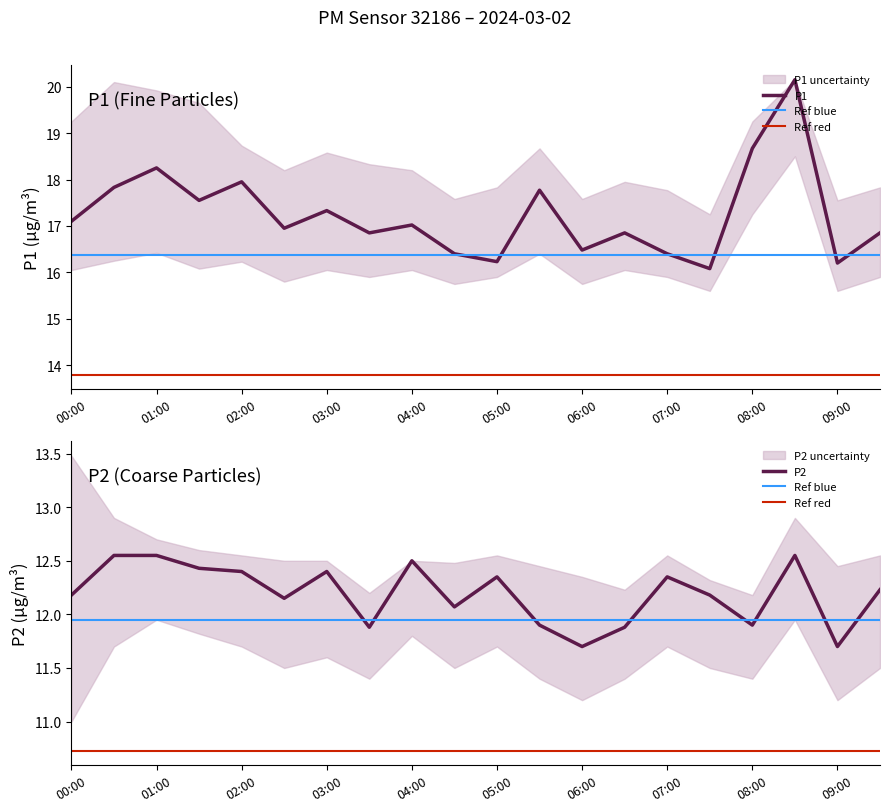

How many interior local valleys does the P1 series have?

7